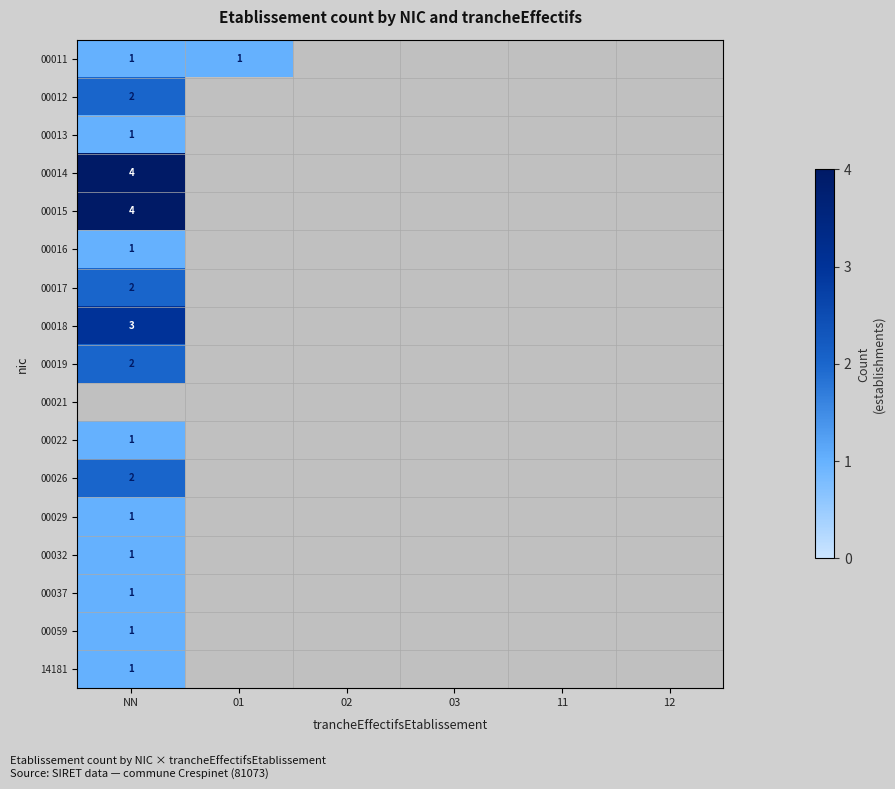

True or false: 00016 has a value of 0 at NN.

False